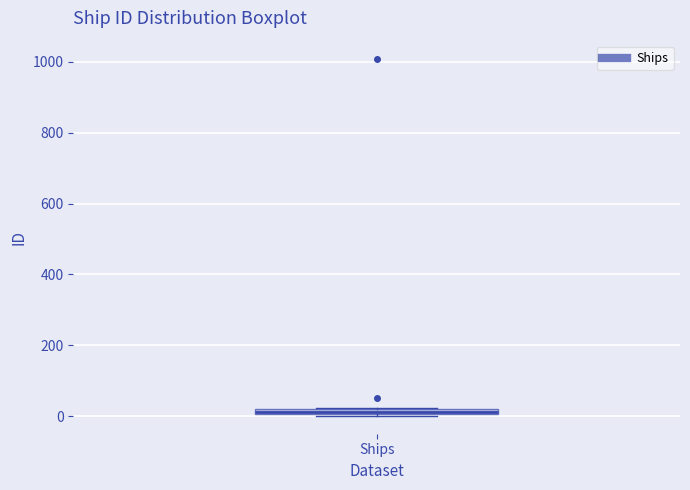

Where is the upper edge of the box for Ships on the y-axis? The values are not printed on the chart, so give them approximately, as read against the axis.

20